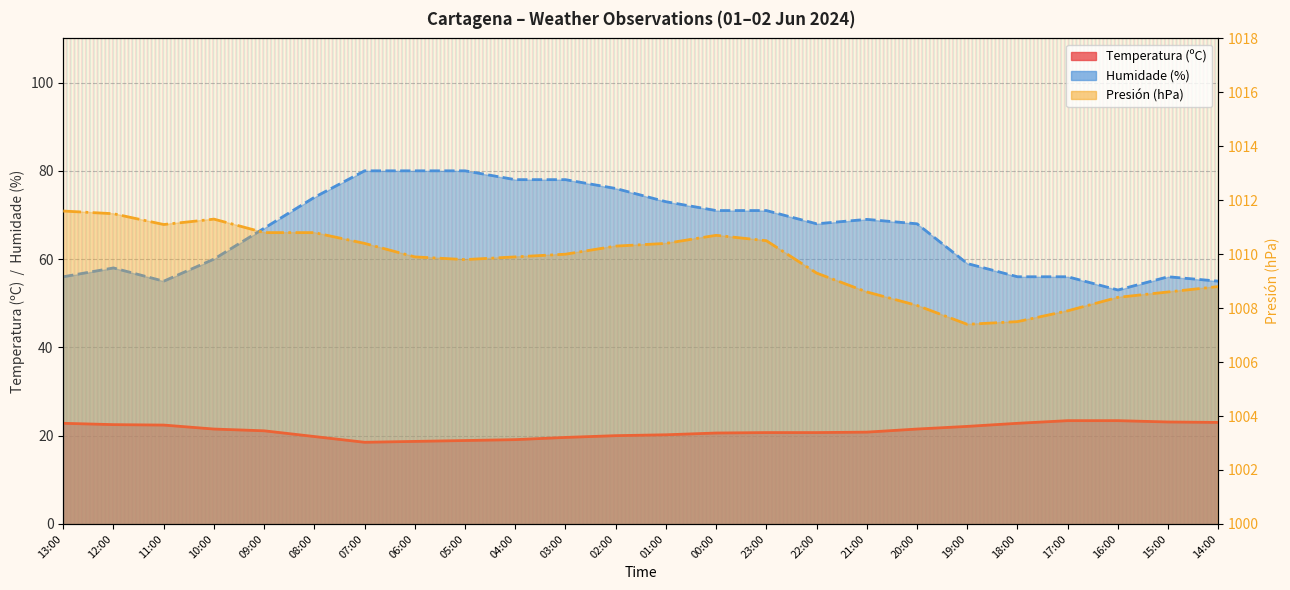

The value of Presión (hPa) at 00:00 is 347.1. True or false?

False